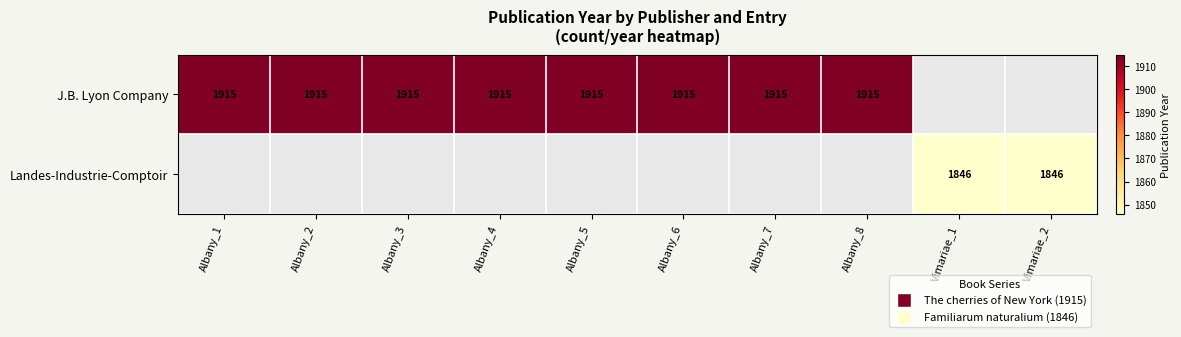

The value of J.B. Lyon Company at Albany_3 is 1209. True or false?

False